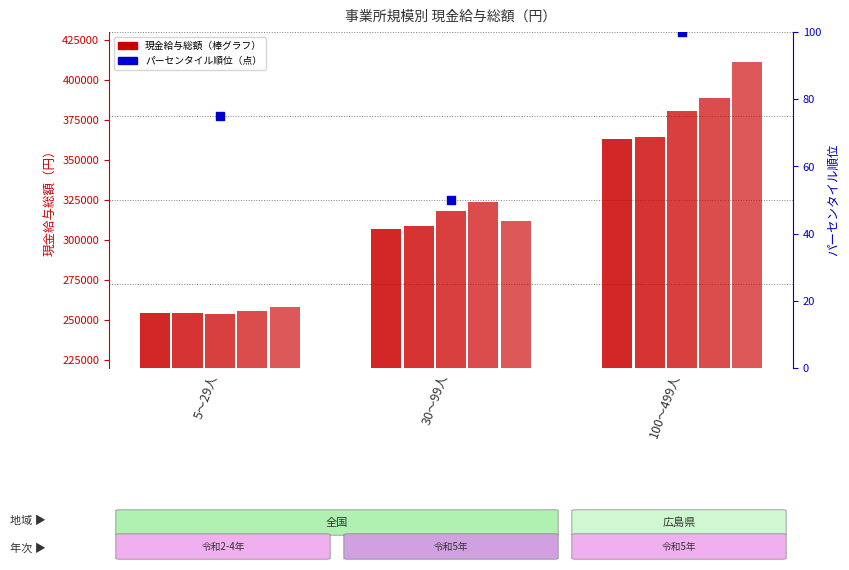

Which series contains the lowest Y value?

percentile rank within the sample